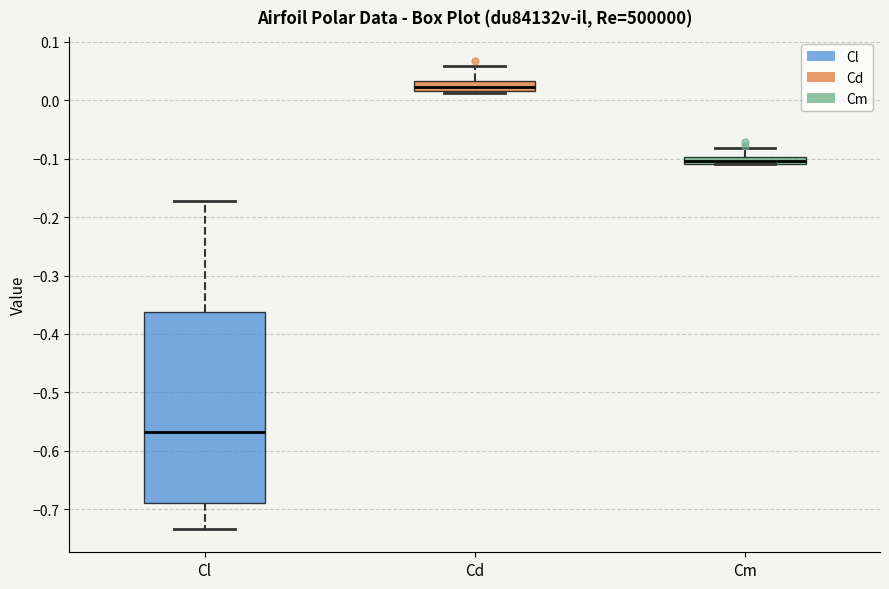

Which box has the highest median line?

Cd